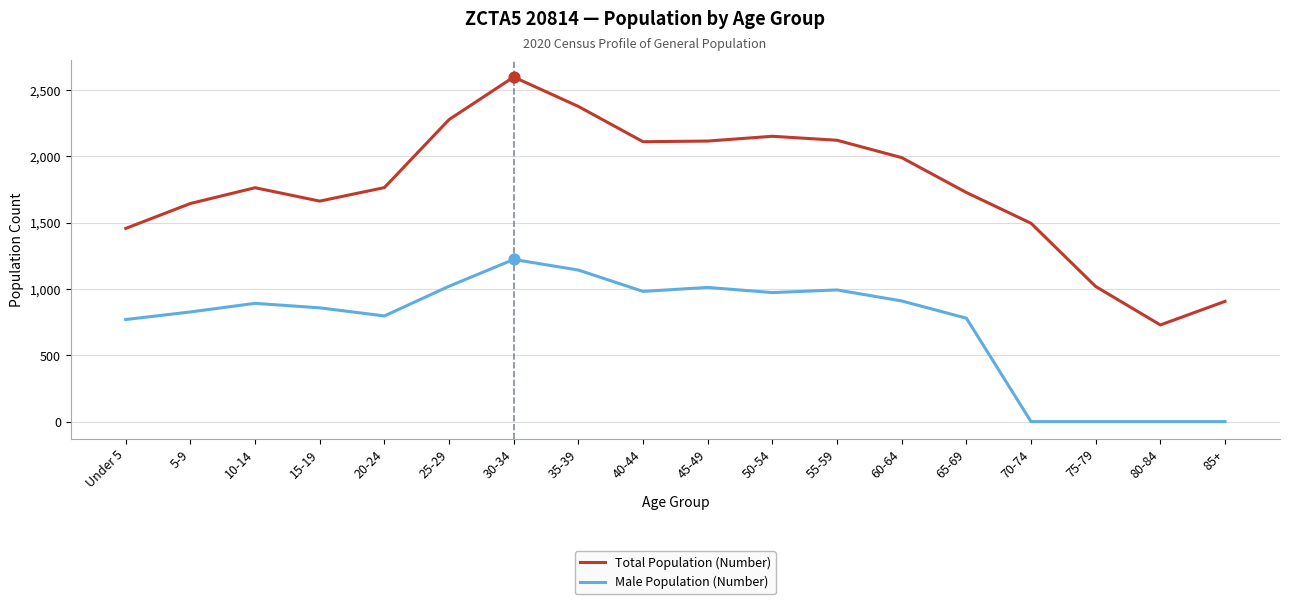

Is the value of Total Population (Number) at 20-24 greater than the value of Male Population (Number) at 35-39?

Yes